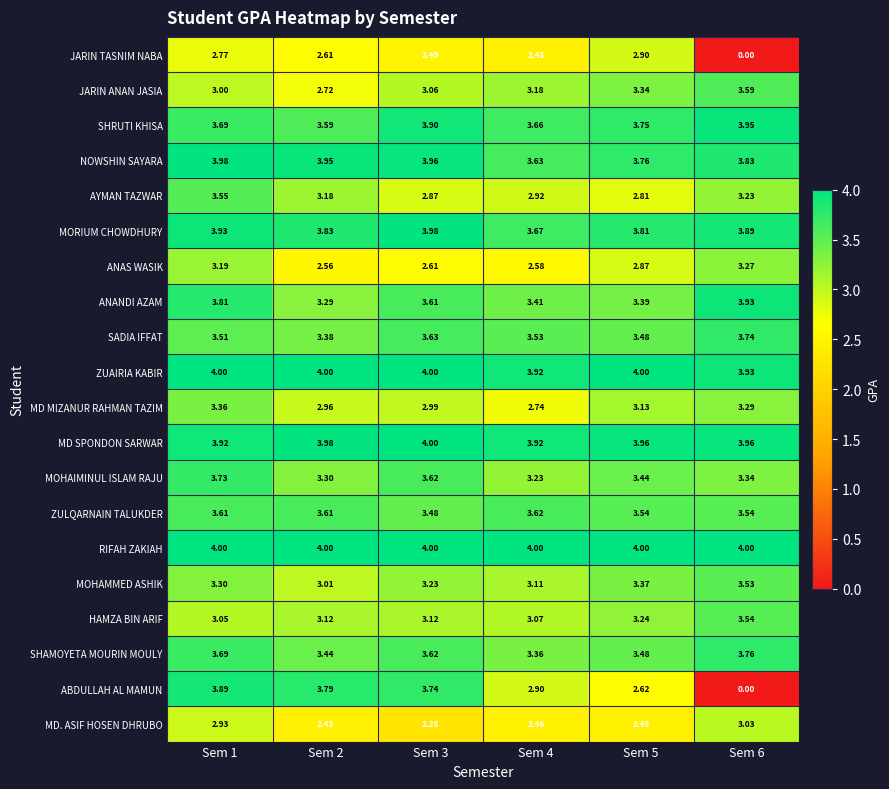

Which series has the largest total across all categories?

RIFAH ZAKIAH